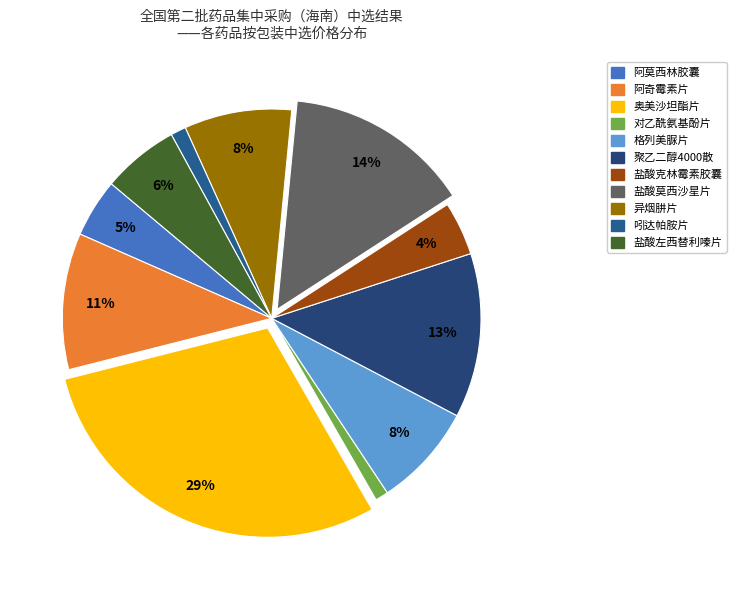

How many slices are in this pie chart?

11